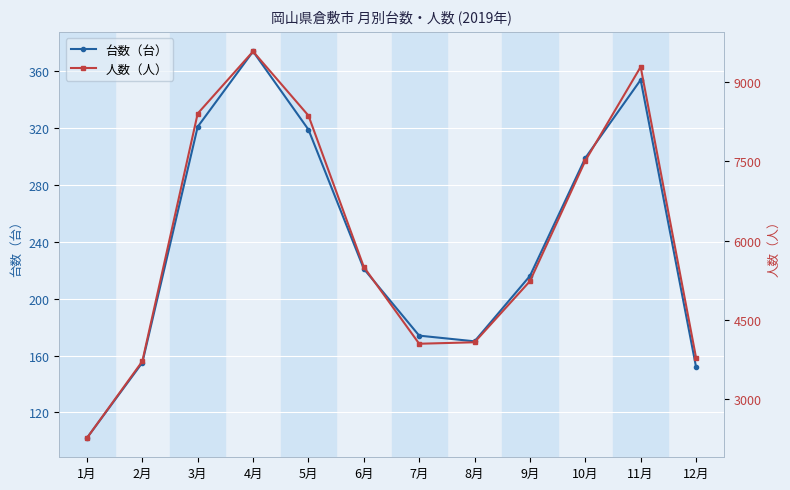

What is the difference between the 人数（人） values at 8月 and 7月?

28